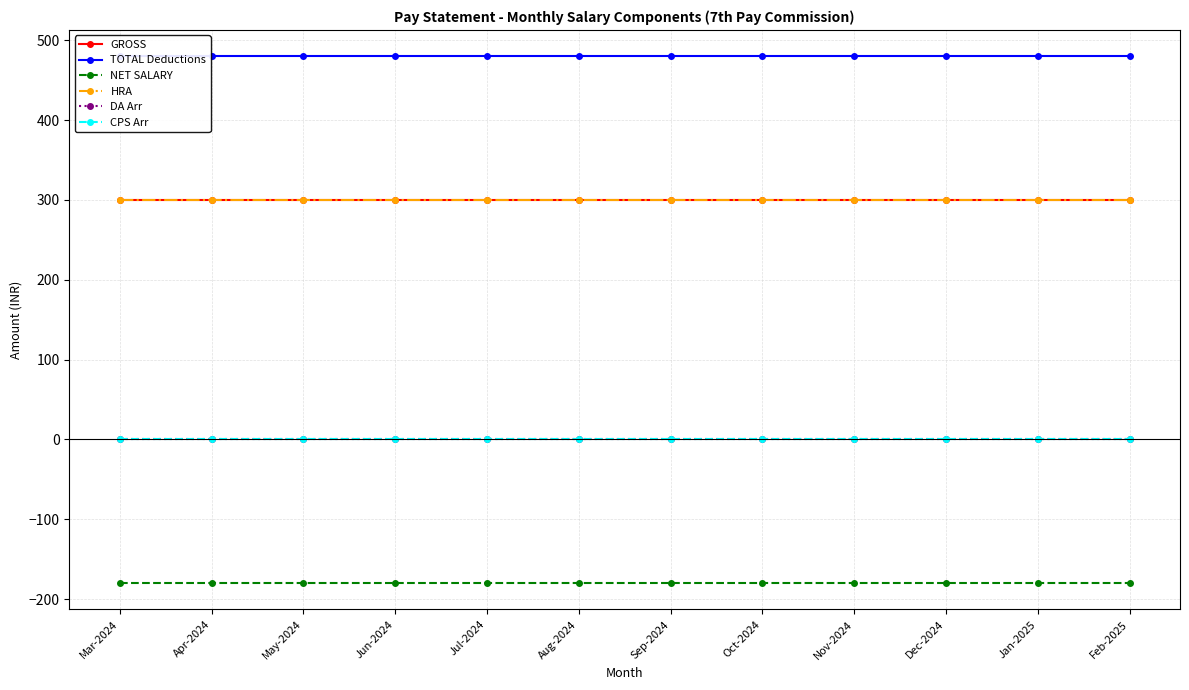

Reading right to left, what are all the values shown in this chart?

GROSS: Feb-2025=300	Jan-2025=300	Dec-2024=300	Nov-2024=300	Oct-2024=300	Sep-2024=300	Aug-2024=300	Jul-2024=300	Jun-2024=300	May-2024=300	Apr-2024=300	Mar-2024=300
TOTAL Deductions: Feb-2025=480	Jan-2025=480	Dec-2024=480	Nov-2024=480	Oct-2024=480	Sep-2024=480	Aug-2024=480	Jul-2024=480	Jun-2024=480	May-2024=480	Apr-2024=480	Mar-2024=480
NET SALARY: Feb-2025=-180	Jan-2025=-180	Dec-2024=-180	Nov-2024=-180	Oct-2024=-180	Sep-2024=-180	Aug-2024=-180	Jul-2024=-180	Jun-2024=-180	May-2024=-180	Apr-2024=-180	Mar-2024=-180
HRA: Feb-2025=300	Jan-2025=300	Dec-2024=300	Nov-2024=300	Oct-2024=300	Sep-2024=300	Aug-2024=300	Jul-2024=300	Jun-2024=300	May-2024=300	Apr-2024=300	Mar-2024=300
DA Arr: Feb-2025=0	Jan-2025=0	Dec-2024=0	Nov-2024=0	Oct-2024=0	Sep-2024=0	Aug-2024=0	Jul-2024=0	Jun-2024=0	May-2024=0	Apr-2024=0	Mar-2024=0
CPS Arr: Feb-2025=0	Jan-2025=0	Dec-2024=0	Nov-2024=0	Oct-2024=0	Sep-2024=0	Aug-2024=0	Jul-2024=0	Jun-2024=0	May-2024=0	Apr-2024=0	Mar-2024=0